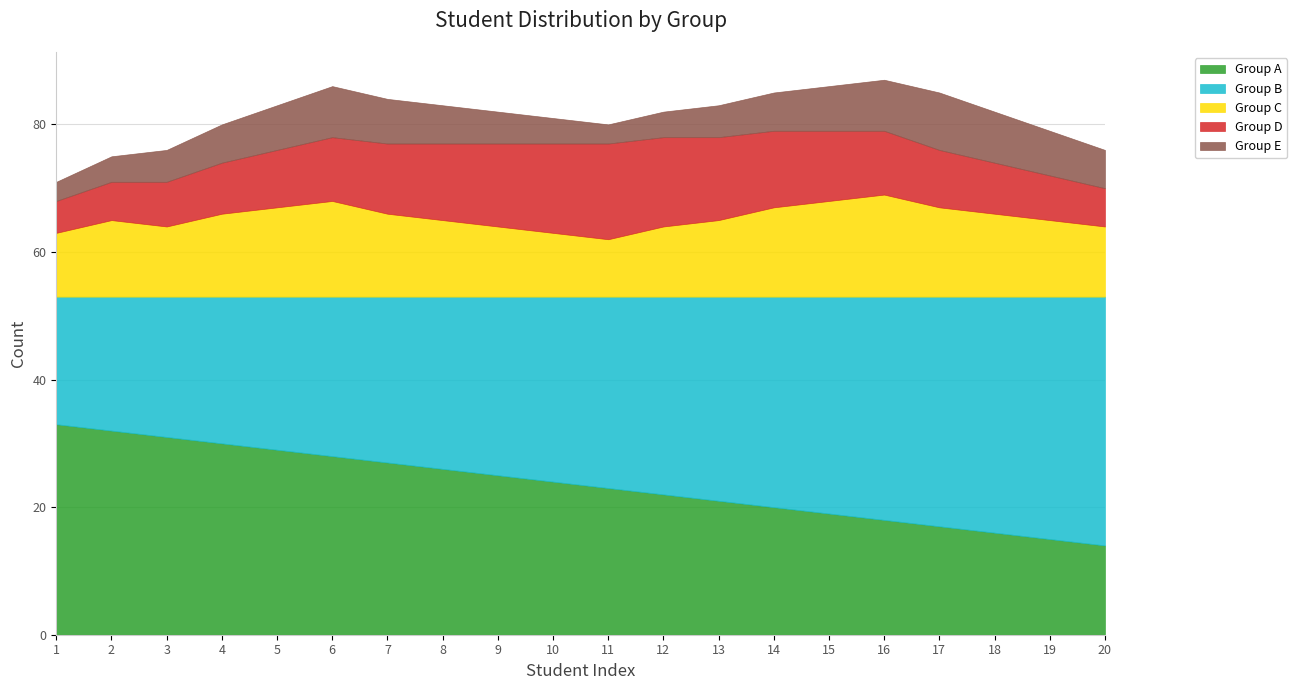

What is the value of the Group C point at the 20th from the left?

11